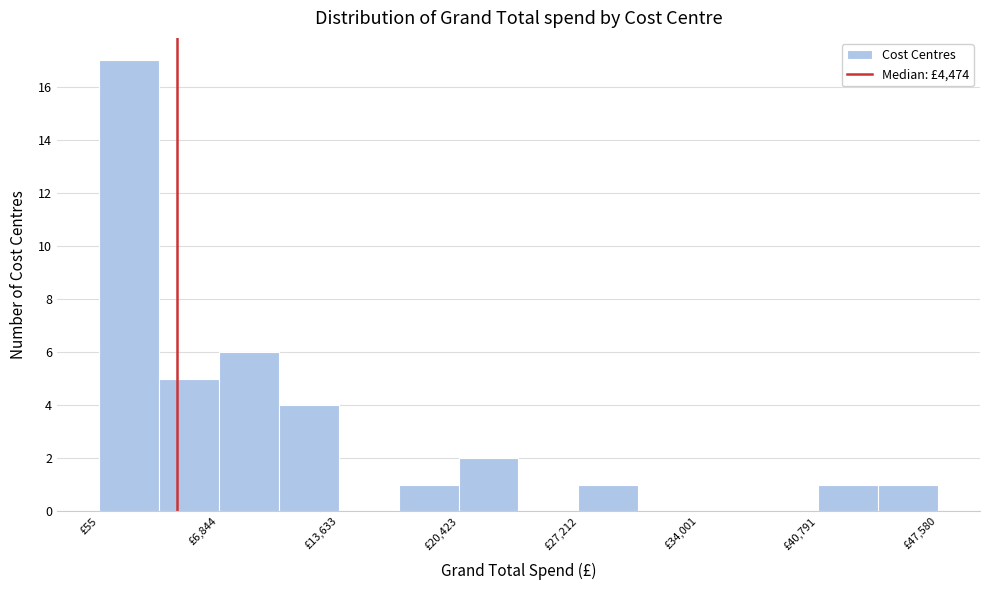

Read against the x-axis, roughly where is the centre of the tallest bar?

2000